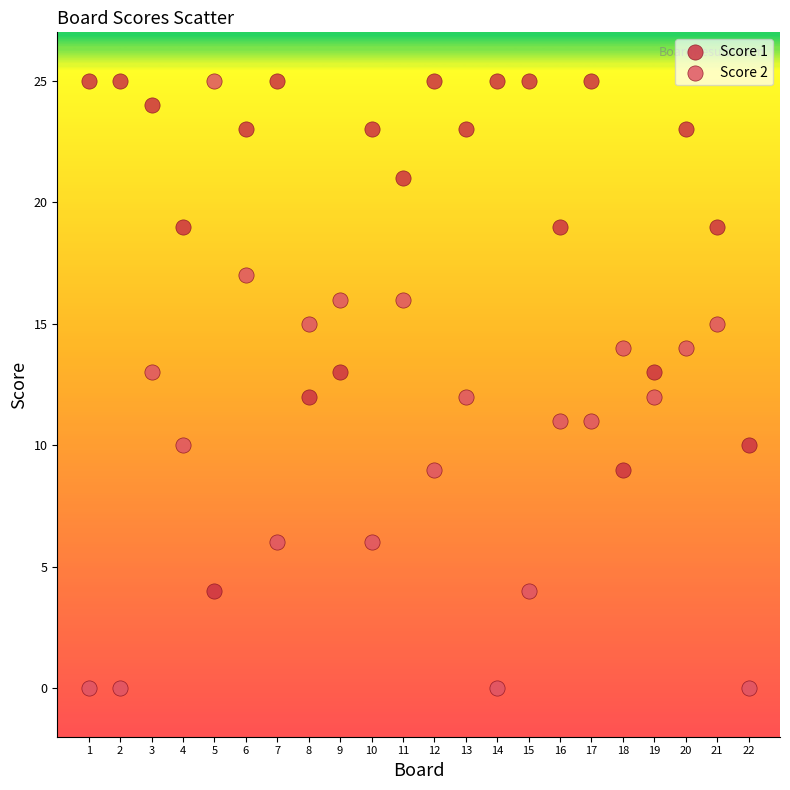

Across all data points, what is the range of X values (max minus min)?

21